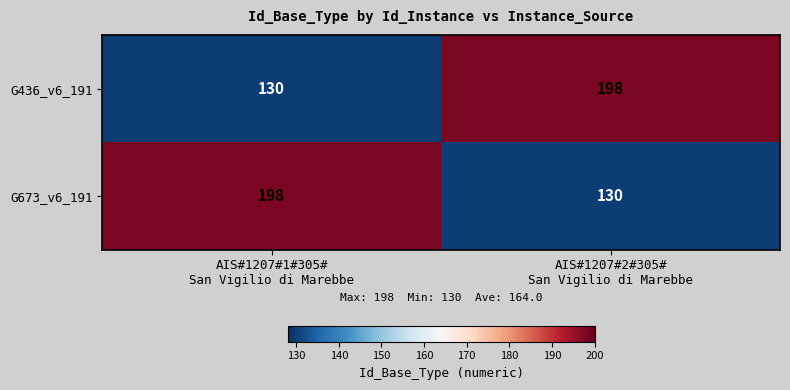

Rank the series at AIS#1207#1#305#
San Vigilio di Marebbe from lowest to highest value.

G436_v6_191, G673_v6_191